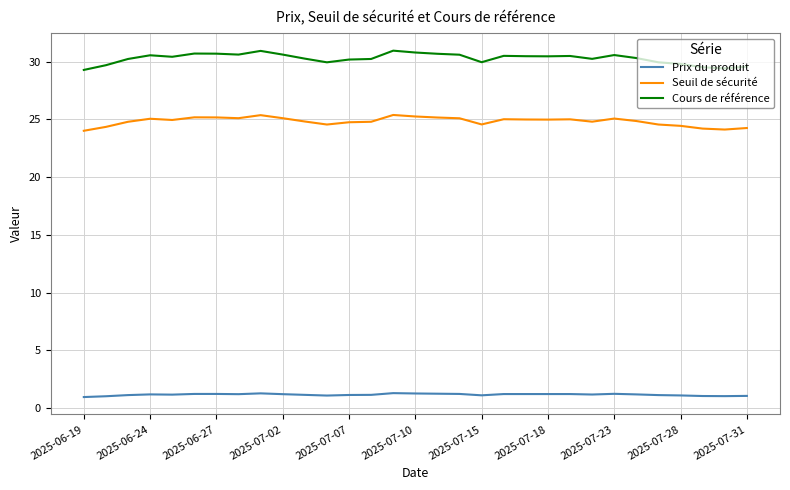

What is the maximum value for Prix du produit?

1.3